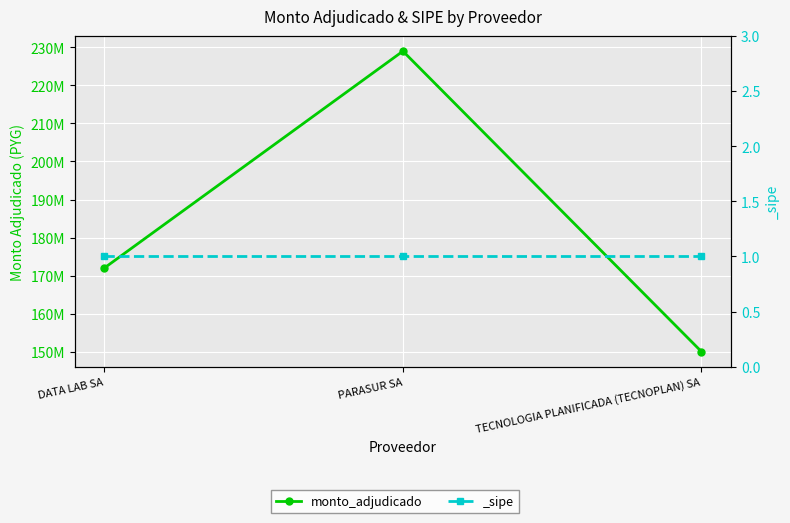

What position from the right is DATA LAB SA?

3